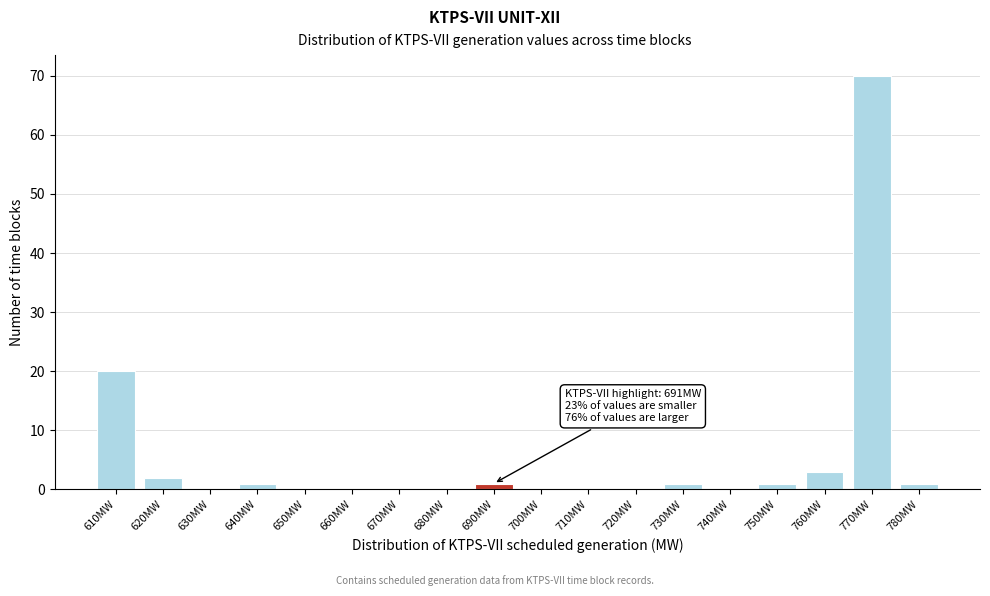

Reading right to left, what are all the values shown in this chart?

780MW=1	770MW=70	760MW=3	750MW=1	740MW=0	730MW=1	720MW=0	710MW=0	700MW=0	690MW=1	680MW=0	670MW=0	660MW=0	650MW=0	640MW=1	630MW=0	620MW=2	610MW=20